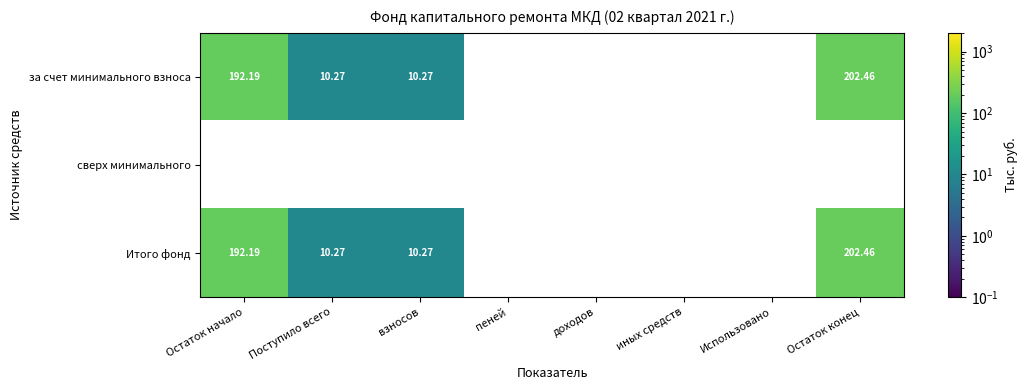

Which label corresponds to the largest value in the chart?

Остаток конец